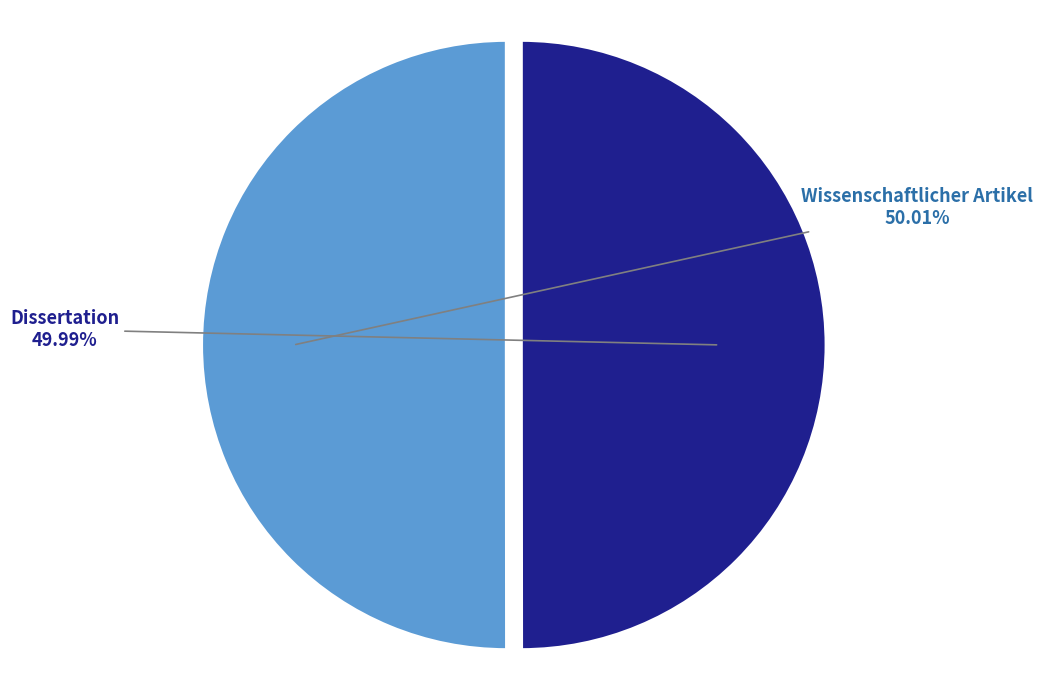

Does any single category account for the majority?

Yes